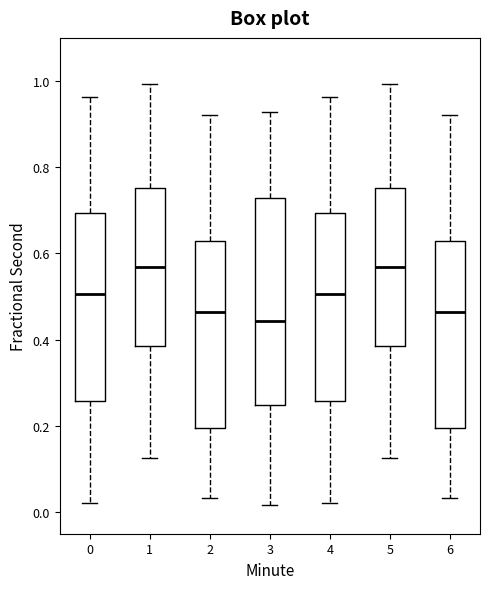

Which box is the tallest, from its lower edge to its upper edge?

3